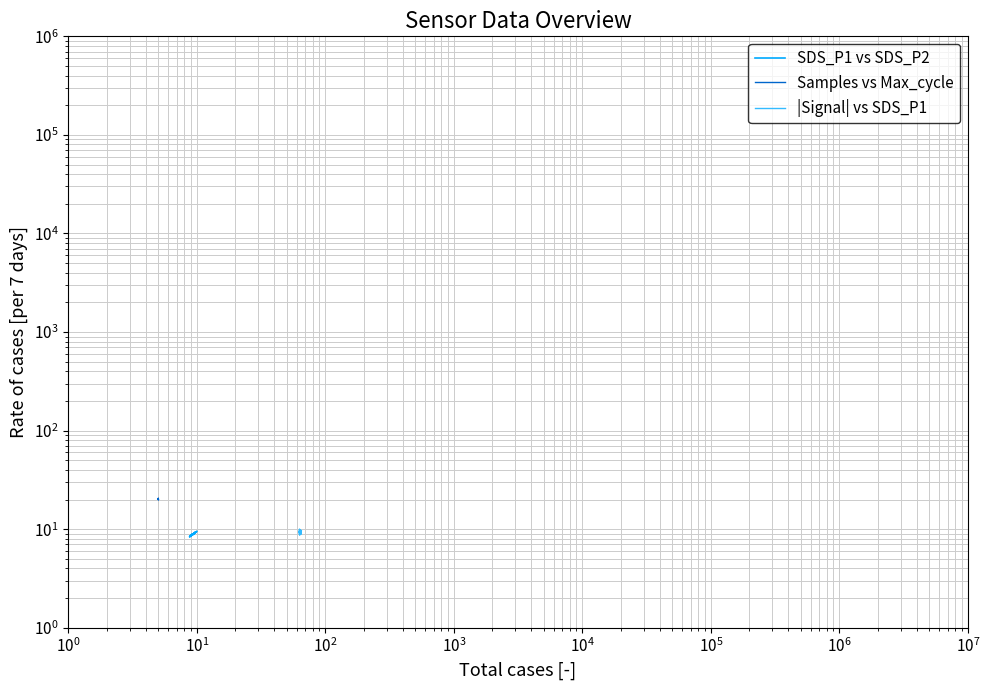

List the series in order of their peak value, highest first.

Samples vs Max_cycle, |Signal| vs SDS_P1, SDS_P1 vs SDS_P2